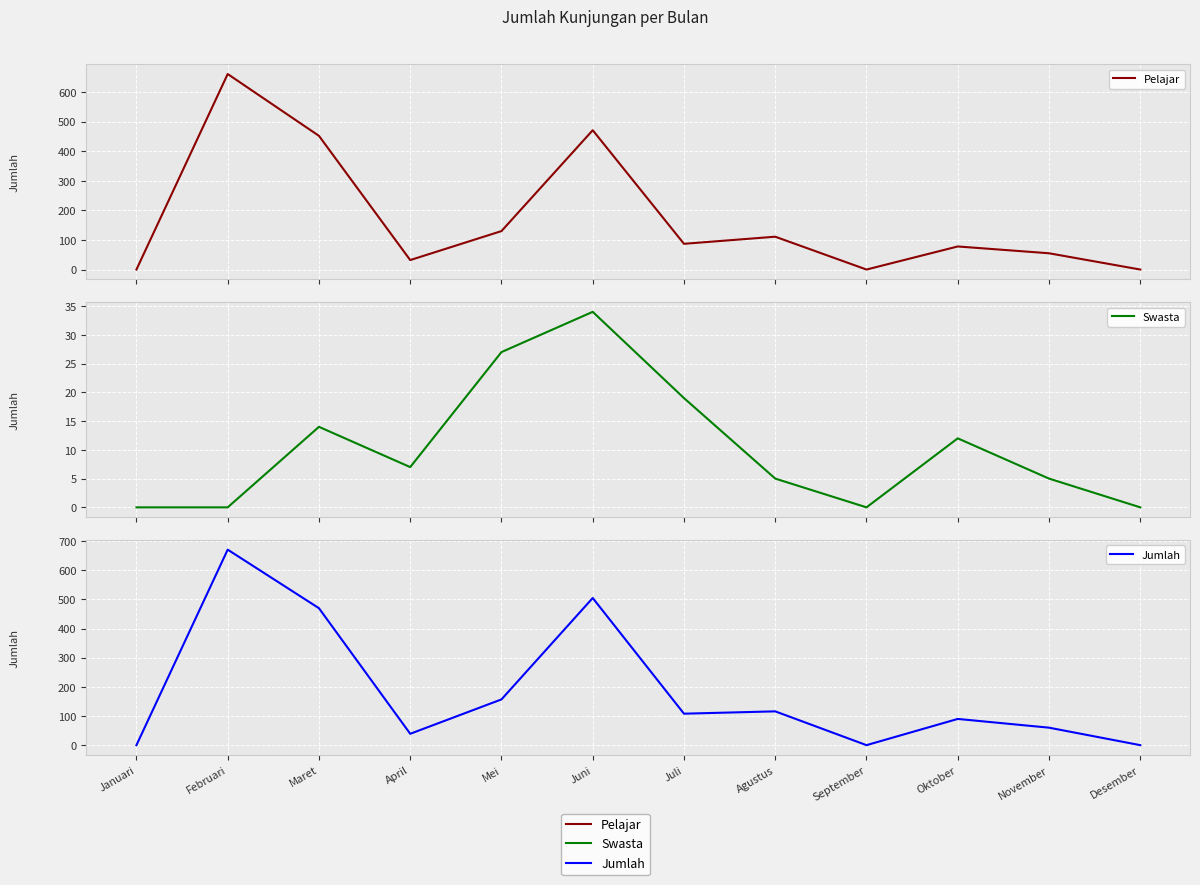

Is this an area chart (filled region under the line)?

No